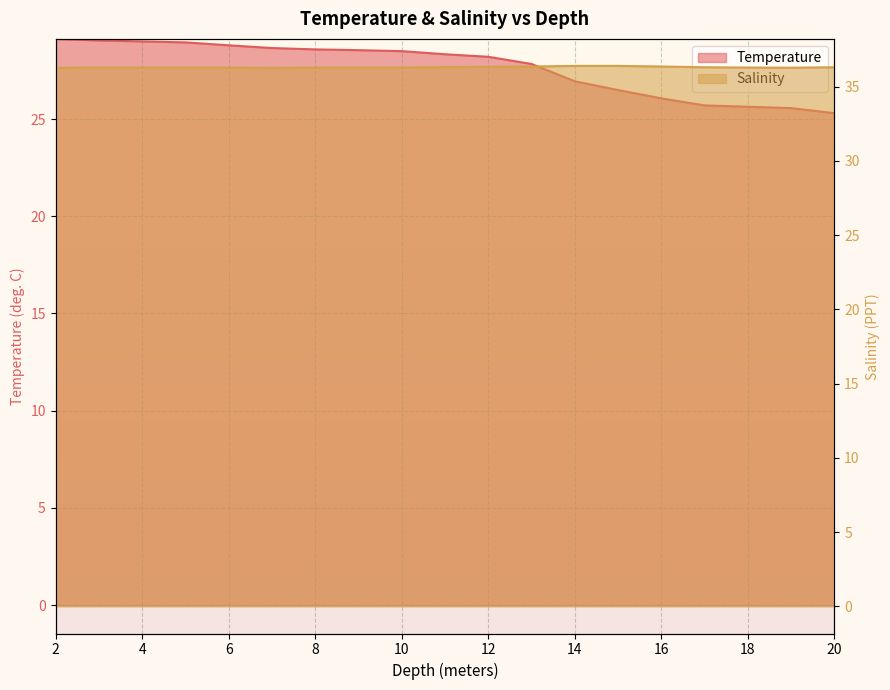

What is the average value of the Salinity series?

36.3